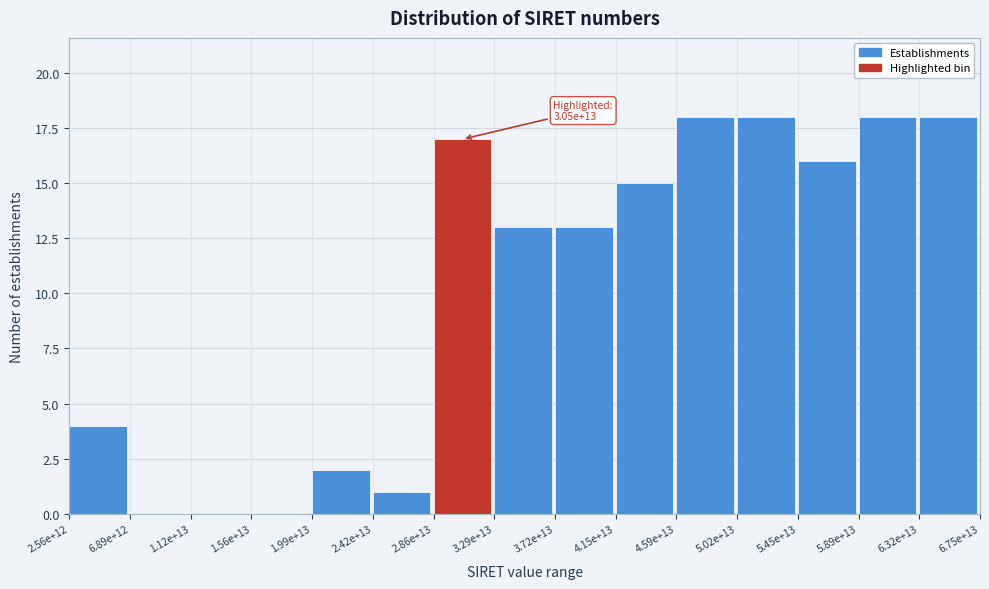

Reading left to right, transcribe all the data shown in this chart.

2.56e+12=4	6.89e+12=0	1.12e+13=0	1.56e+13=0	1.99e+13=2	2.42e+13=1	2.86e+13=17	3.29e+13=13	3.72e+13=13	4.15e+13=15	4.59e+13=18	5.02e+13=18	5.45e+13=16	5.89e+13=18	6.32e+13=18